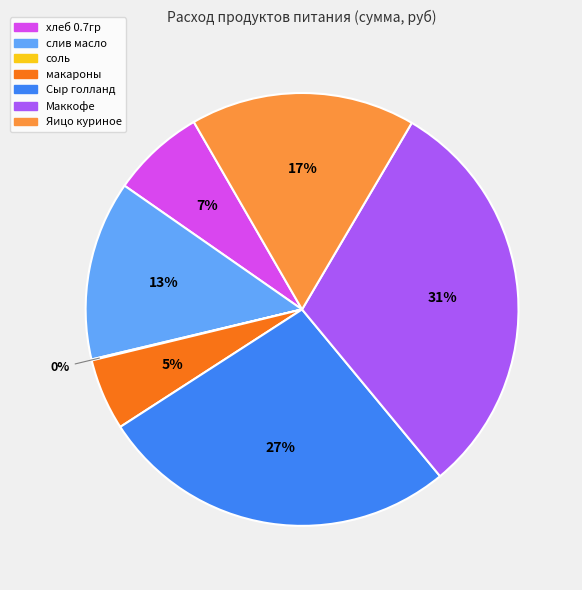

Is it true that Яицо куриное is 30% of the pie?

False